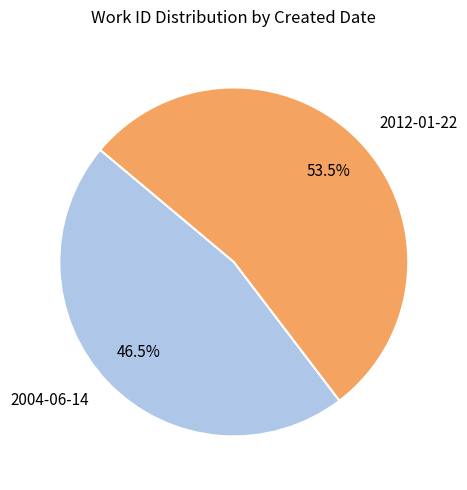

Approximately how many times larger is the value at 2004-06-14 compared to 2012-01-22?

0.9